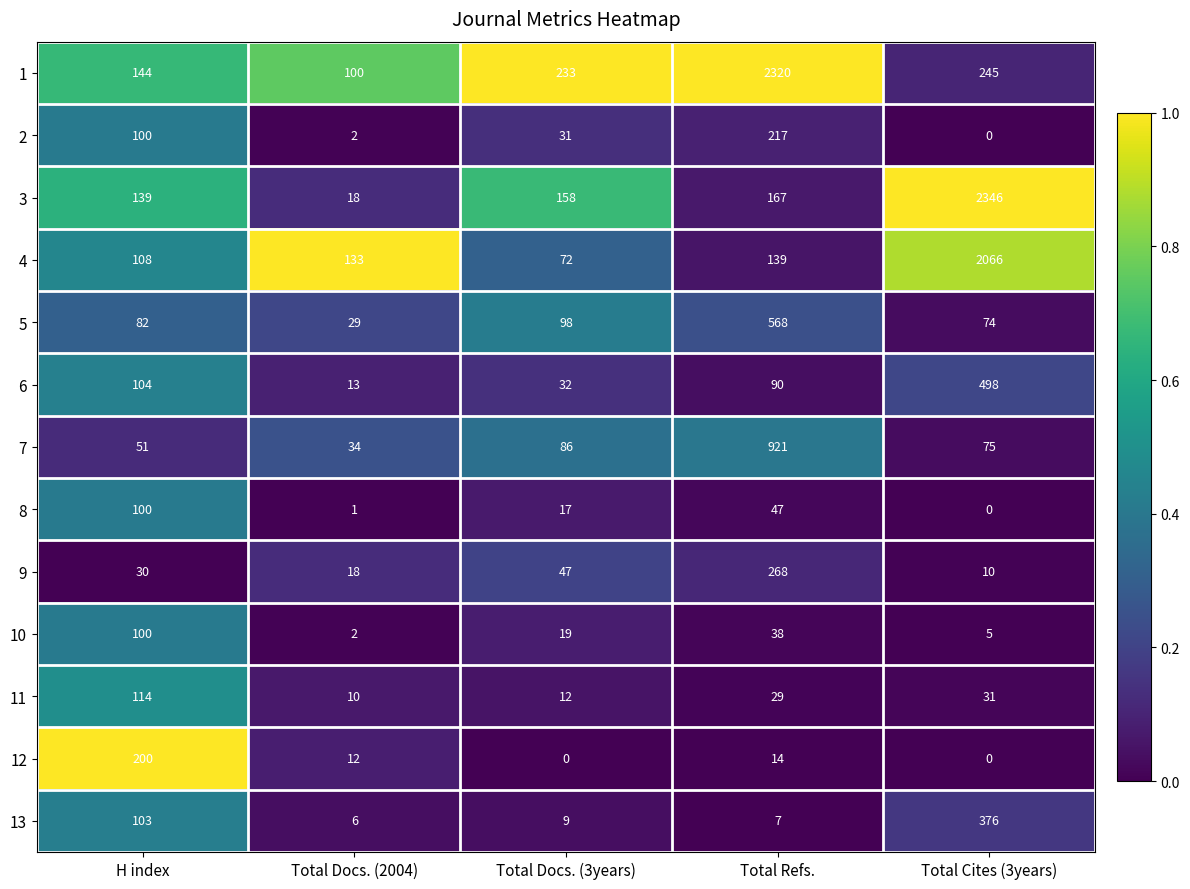

The value of 3 at Total Docs. (2004) is 28. True or false?

False